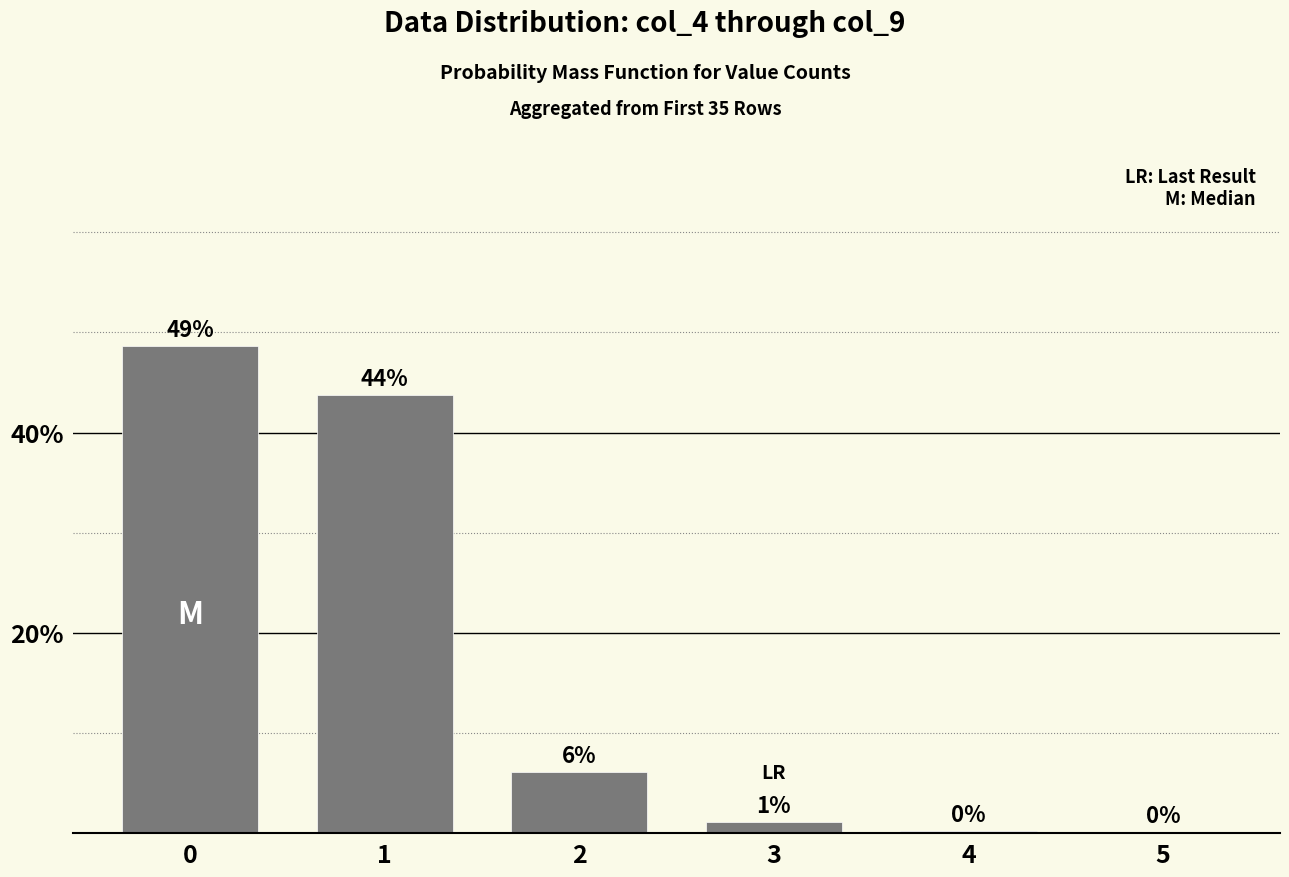

Reading right to left, list all the values displayed in this chart.

5=0.0	4=0.0	3=0.0	2=0.1	1=0.4	0=0.5